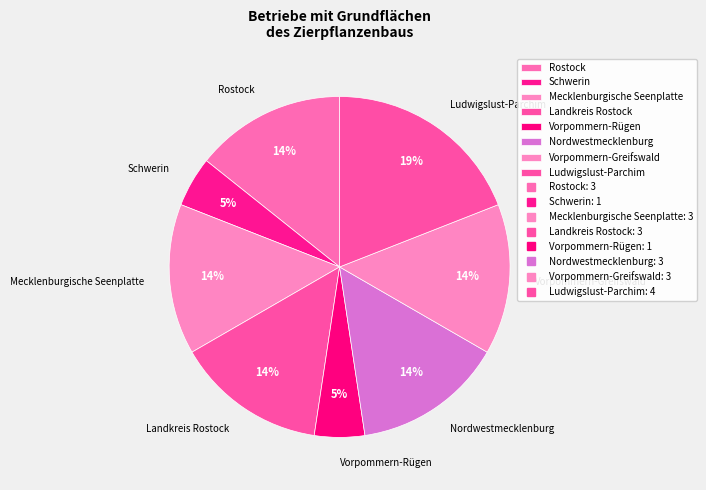

To the nearest percent, what is the average slice percentage?

12%